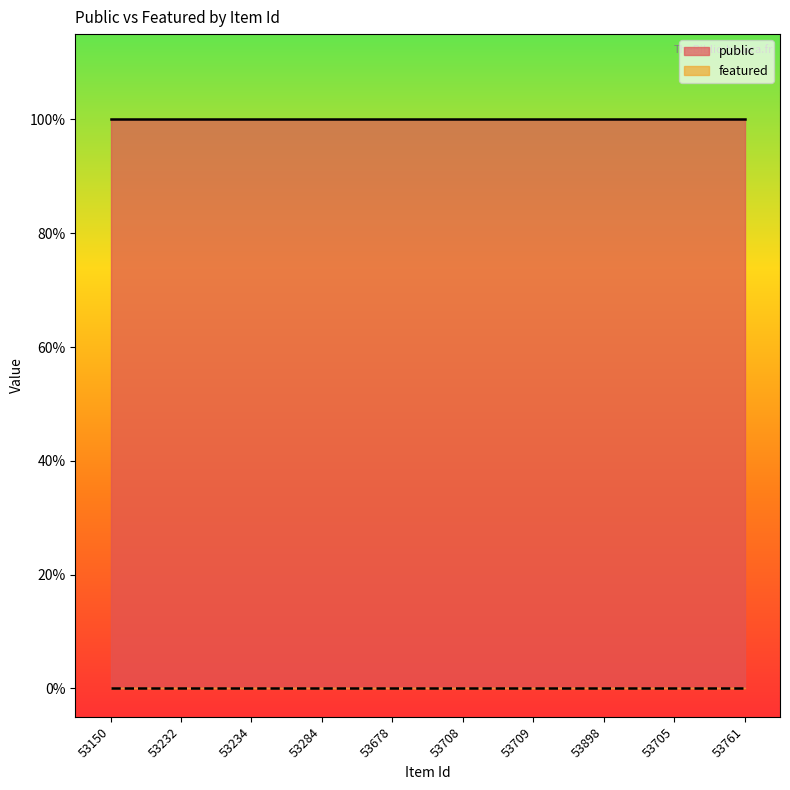

What is the total value across all series at 53150?

1